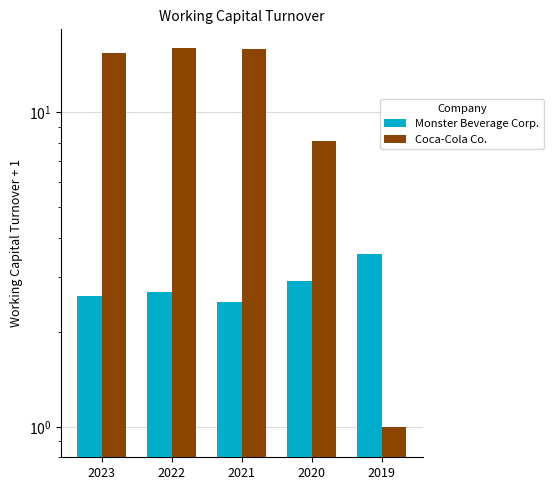

What is the average value of the Monster Beverage Corp. series?

2.8